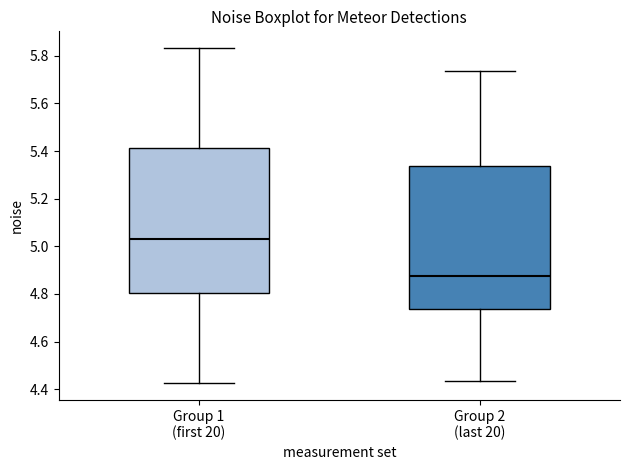

Reading left to right, transcribe this box plot: for each box, give where its median line is, the range the box spans, and where its two whiskers end, as read against the y-axis. The values are not printed on the chart, so give them approximately, as read against the axis.

Group 1 (first 20): median 5.02, box 4.80 to 5.42, whiskers 4.42 to 5.84
Group 2 (last 20): median 4.88, box 4.74 to 5.34, whiskers 4.44 to 5.74